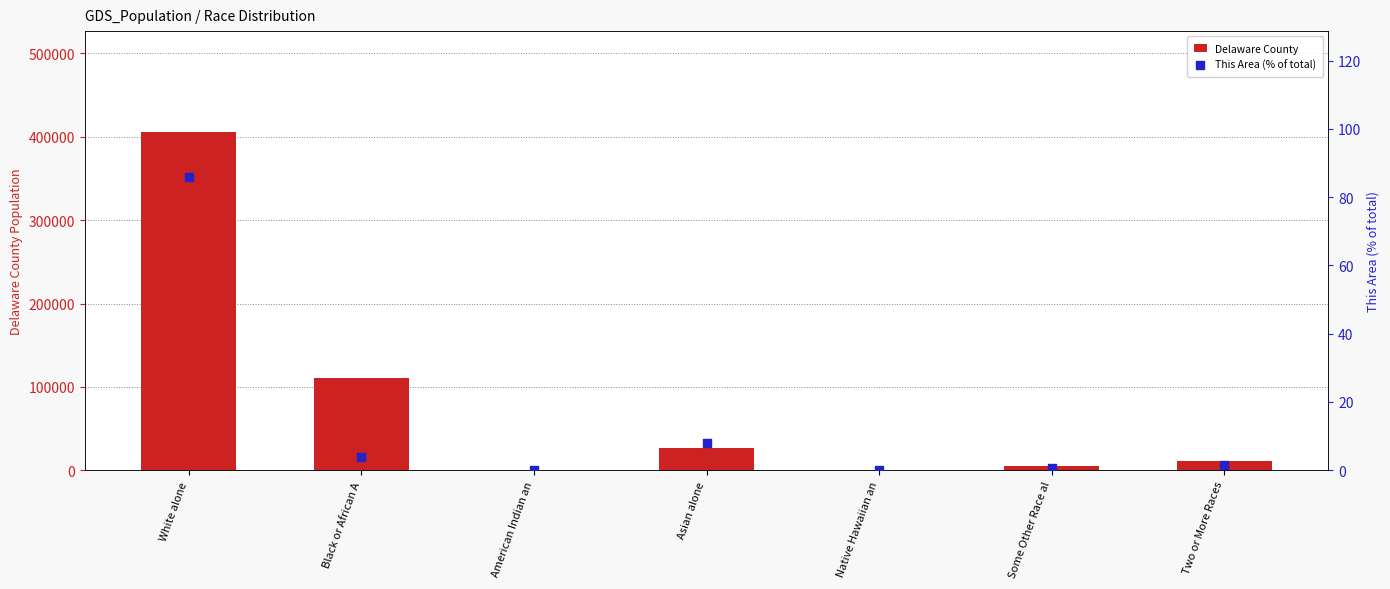

Is the value of Delaware County at Two or More Races greater than the value of This Area (% of total) at Asian alone?

Yes